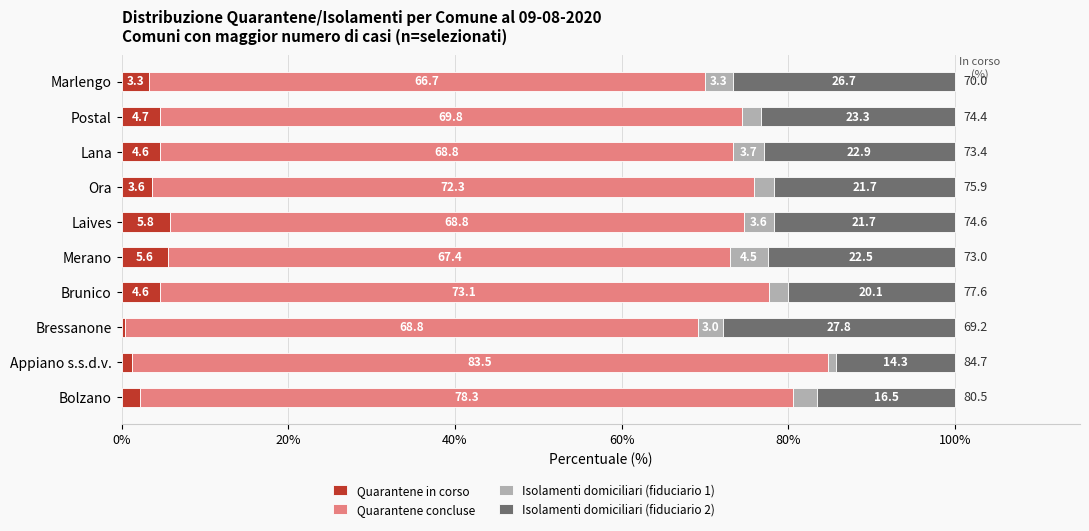

What is the average value of the Quarantene in corso series?

3.6